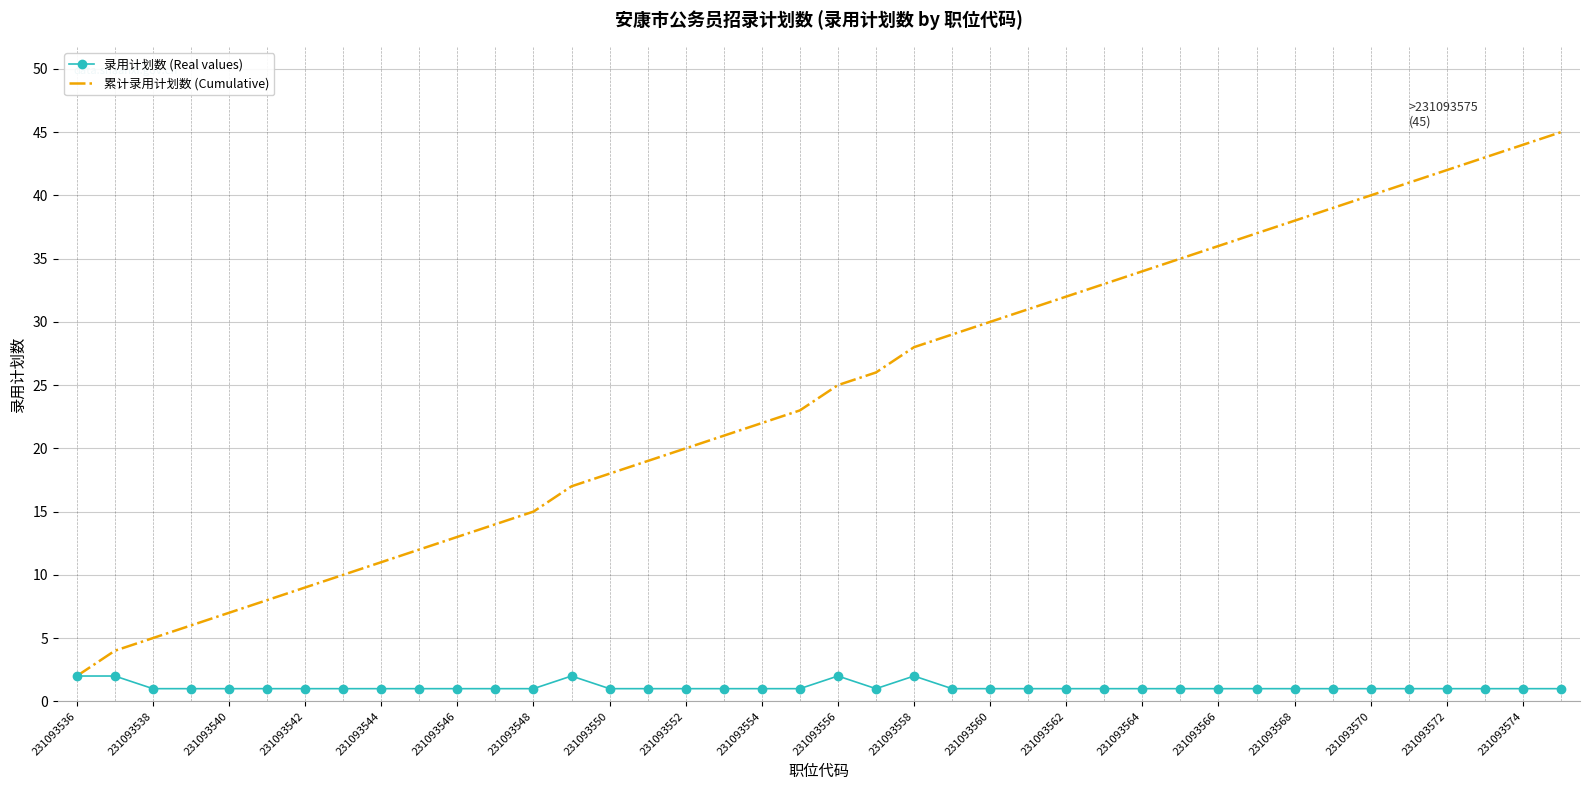

List the series in order of their peak value, highest first.

累计录用计划数 (Cumulative), 录用计划数 (Real values)